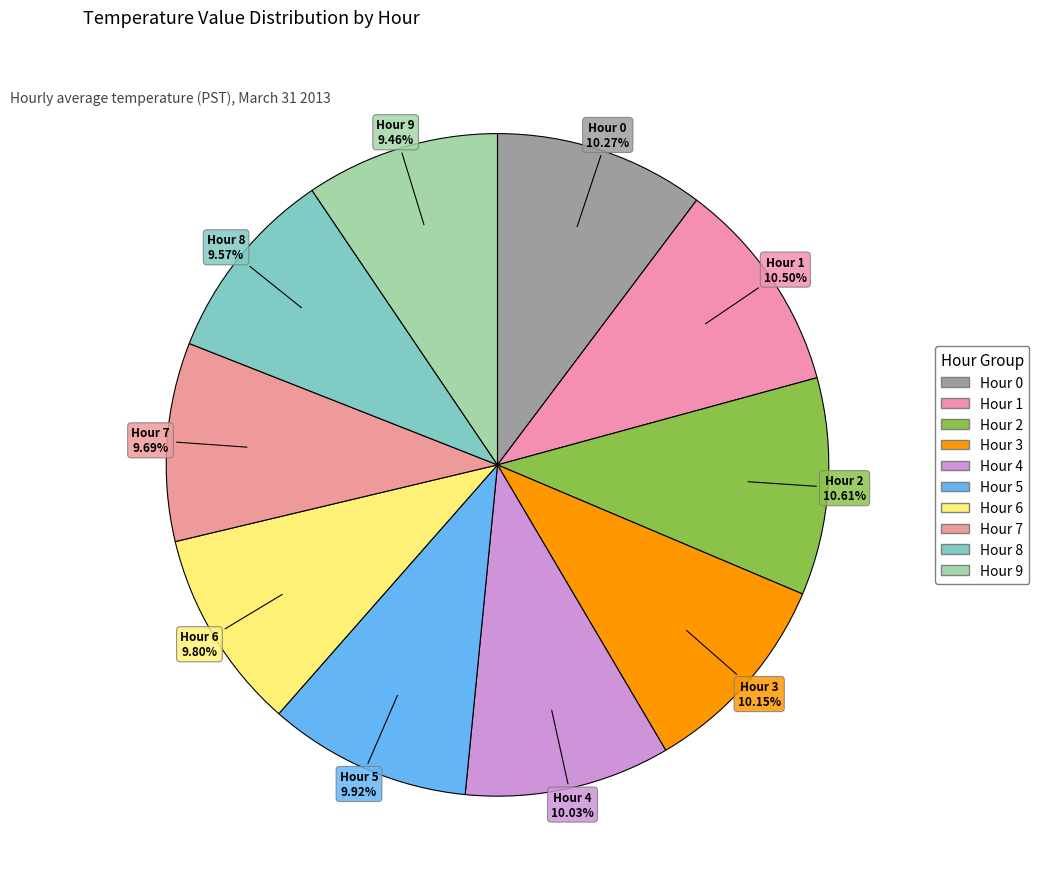

To the nearest percent, what percentage of the pie is Hour 0?

10%